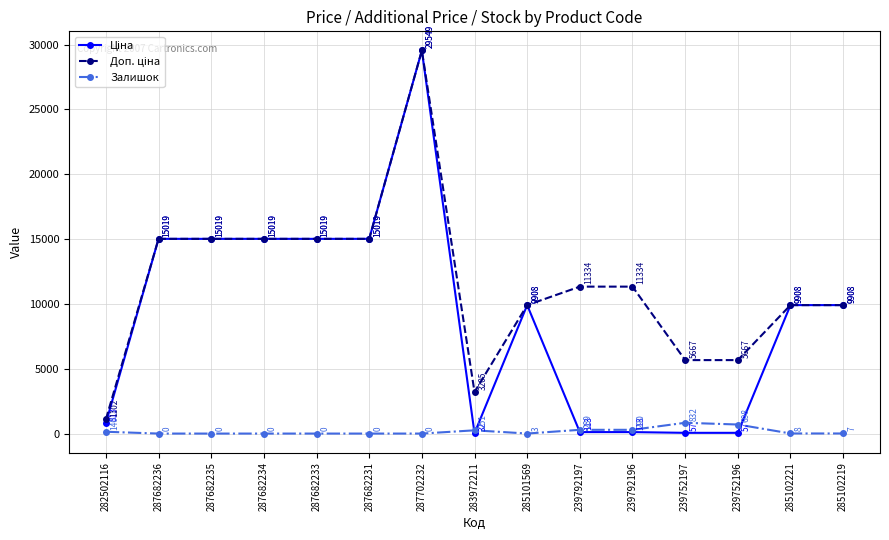

What is the label of the 3rd point from the right?

239752196